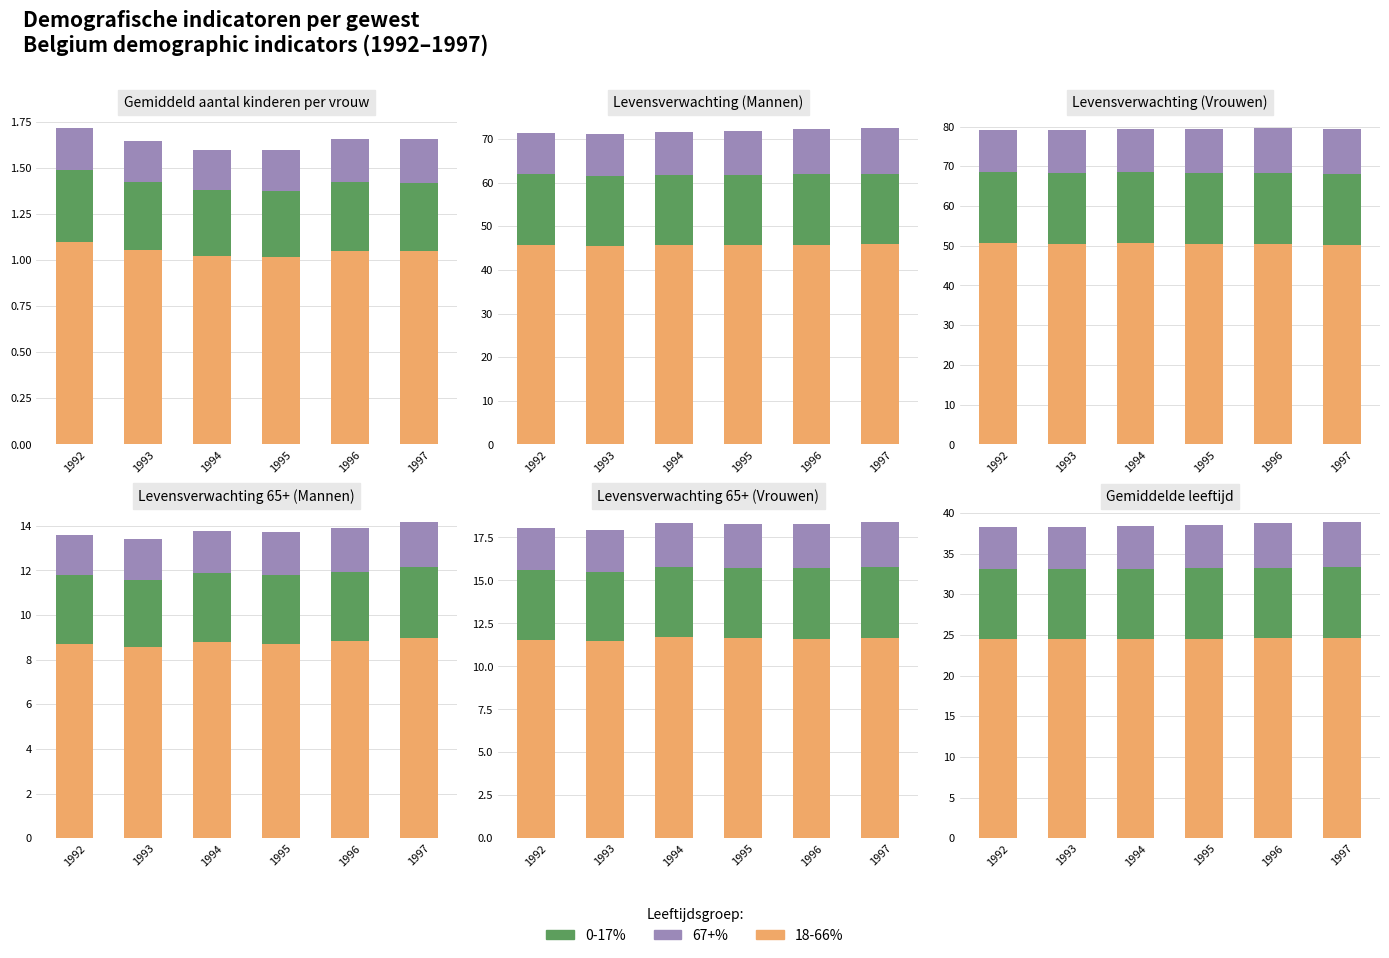

Is the value of 0-17% at 1994 greater than the value of 18-66% at 1993?

No